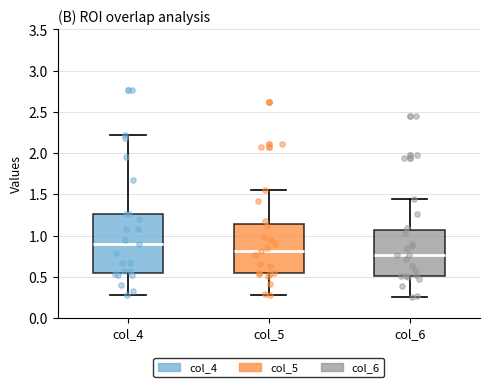

Which box's median line is the lowest?

col_6